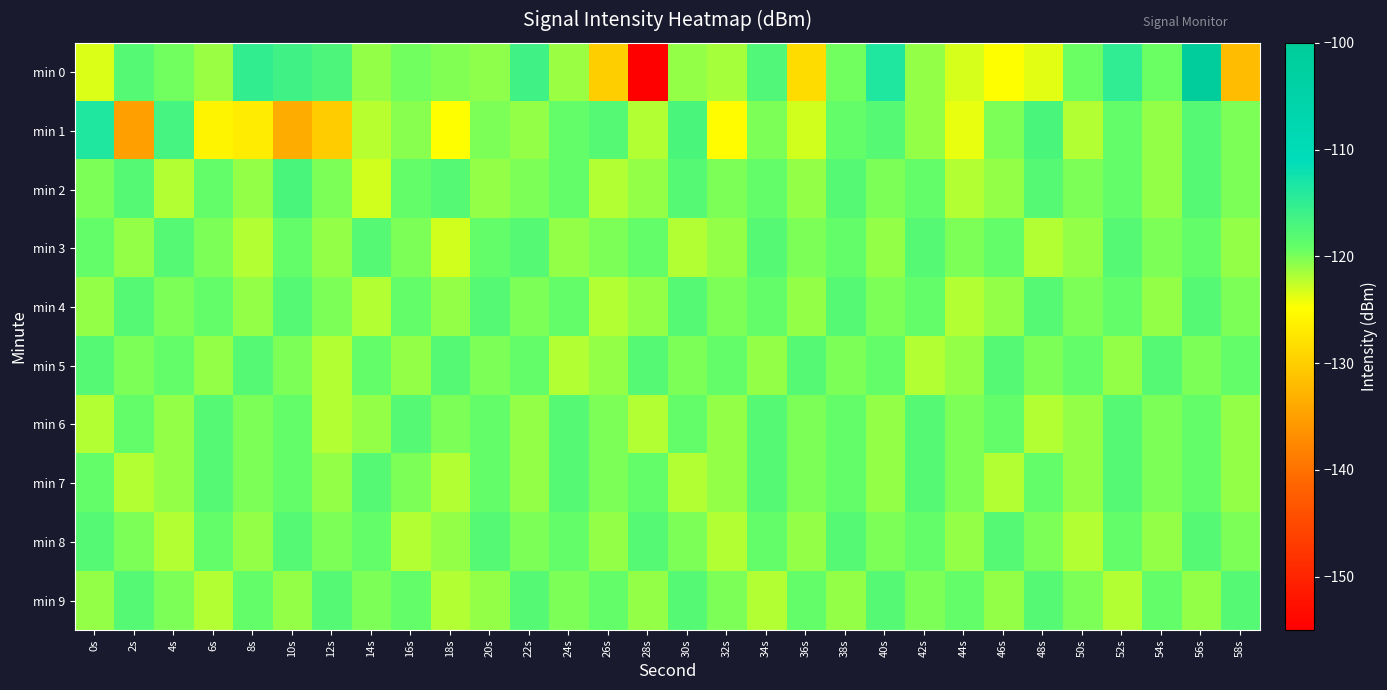

List the series in order of their peak value, highest first.

min 0, min 1, min 2, min 3, min 4, min 5, min 6, min 7, min 8, min 9